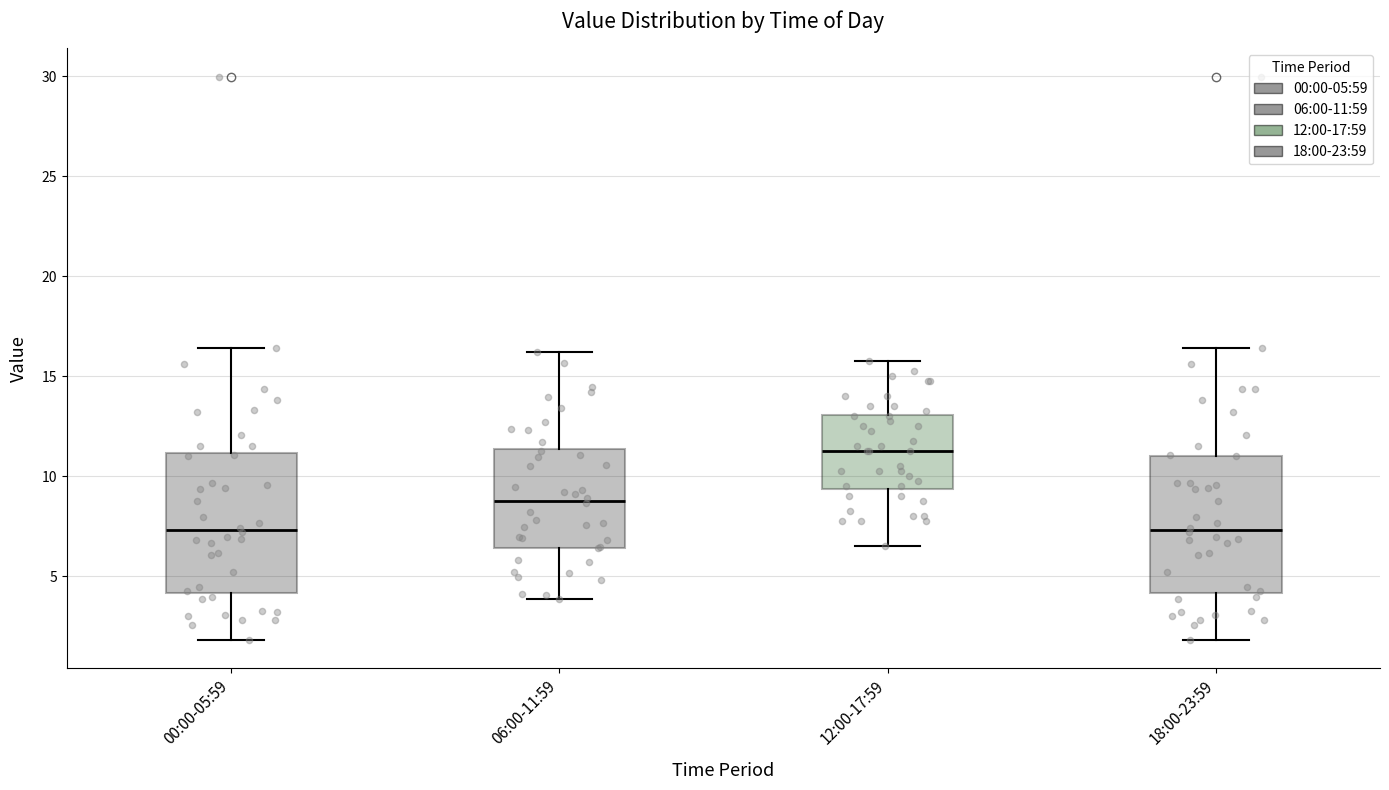

Which box has the highest median line?

12:00-17:59